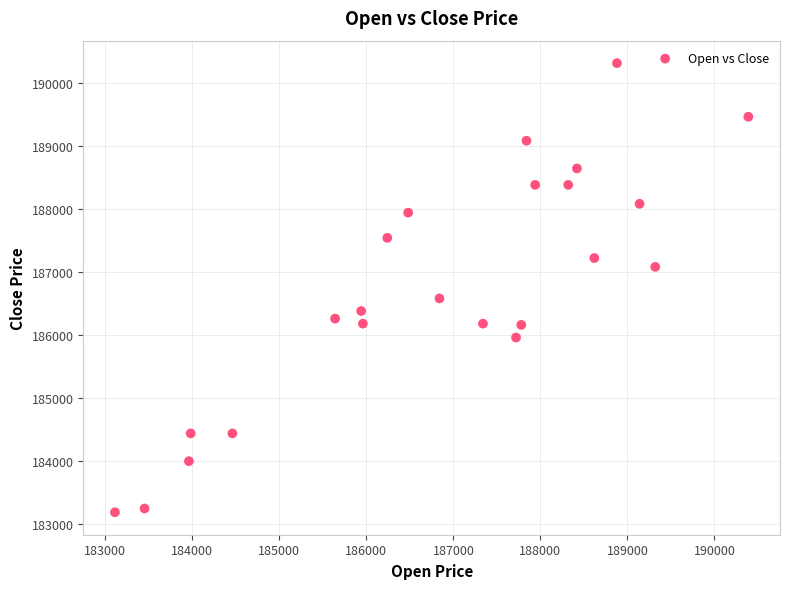

What Y value in the scatter plot is closest to 186750?

186580